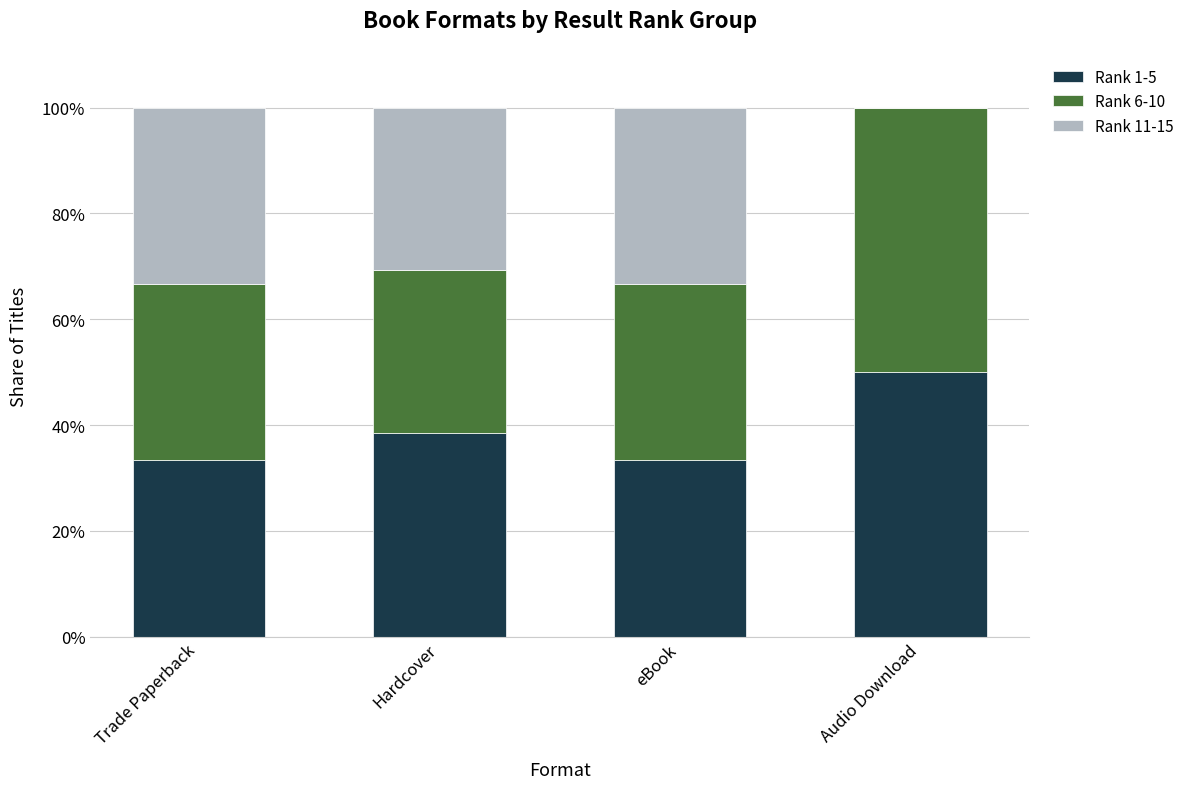

What is the sum of the Rank 1-5 values at eBook and Hardcover?

71.8